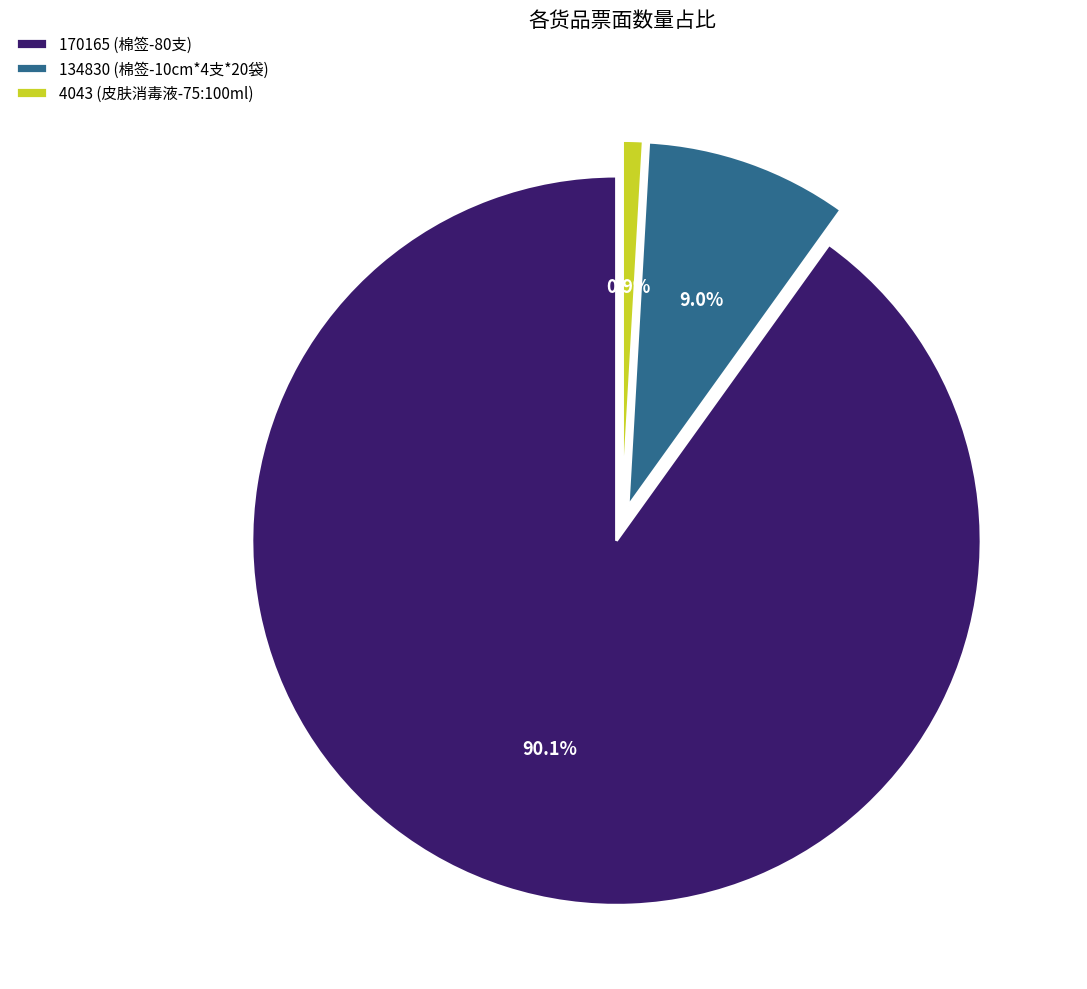

To the nearest percent, what portion does 134830 (棉签-10cm*4支*20袋) represent?

9%